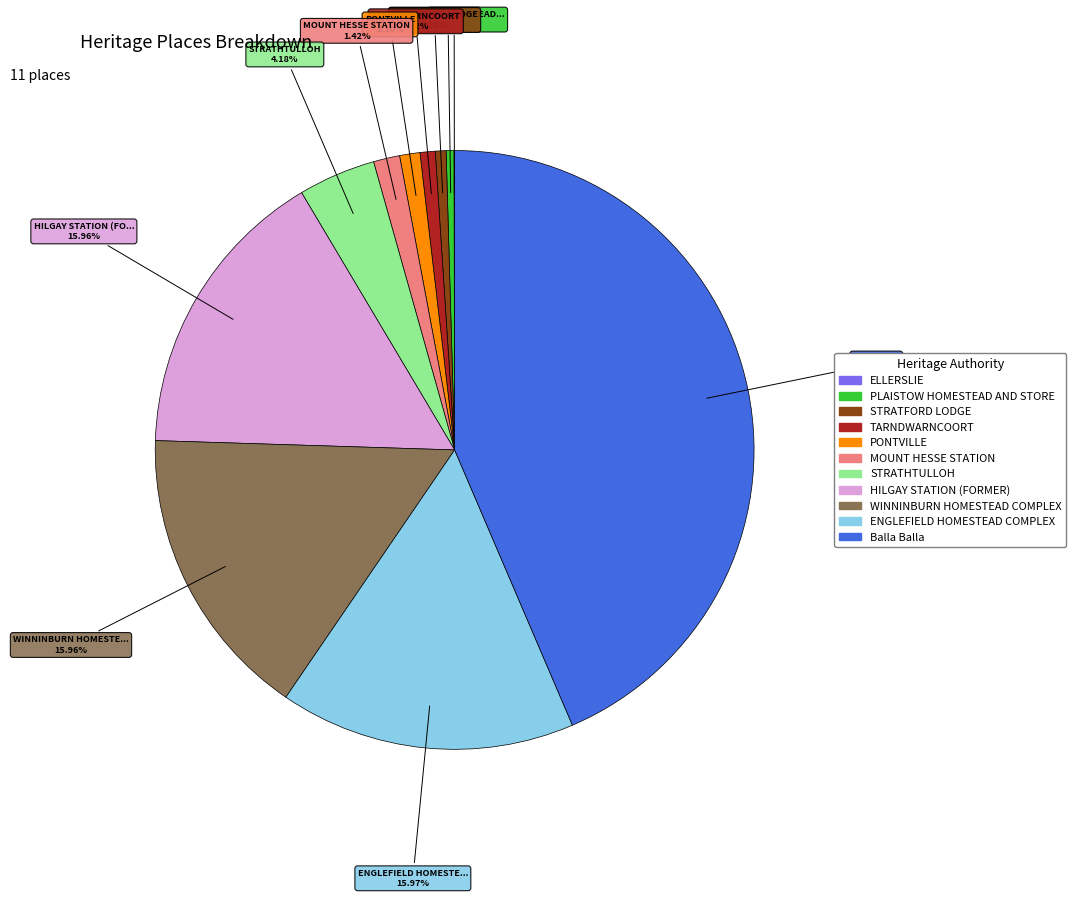

Is there any slice that represents more than half of the pie?

No